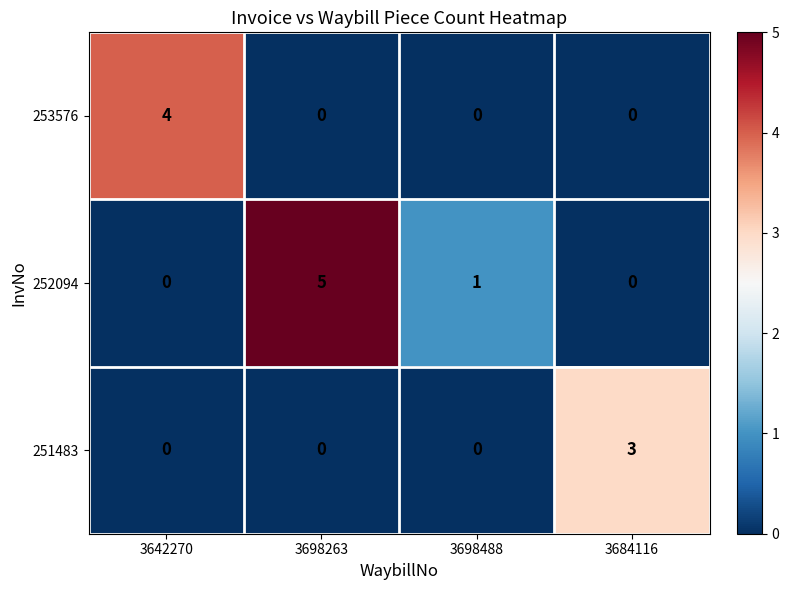

Reading right to left, what are all the values shown in this chart?

253576: 3684116=0	3698488=0	3698263=0	3642270=4
252094: 3684116=0	3698488=1	3698263=5	3642270=0
251483: 3684116=3	3698488=0	3698263=0	3642270=0